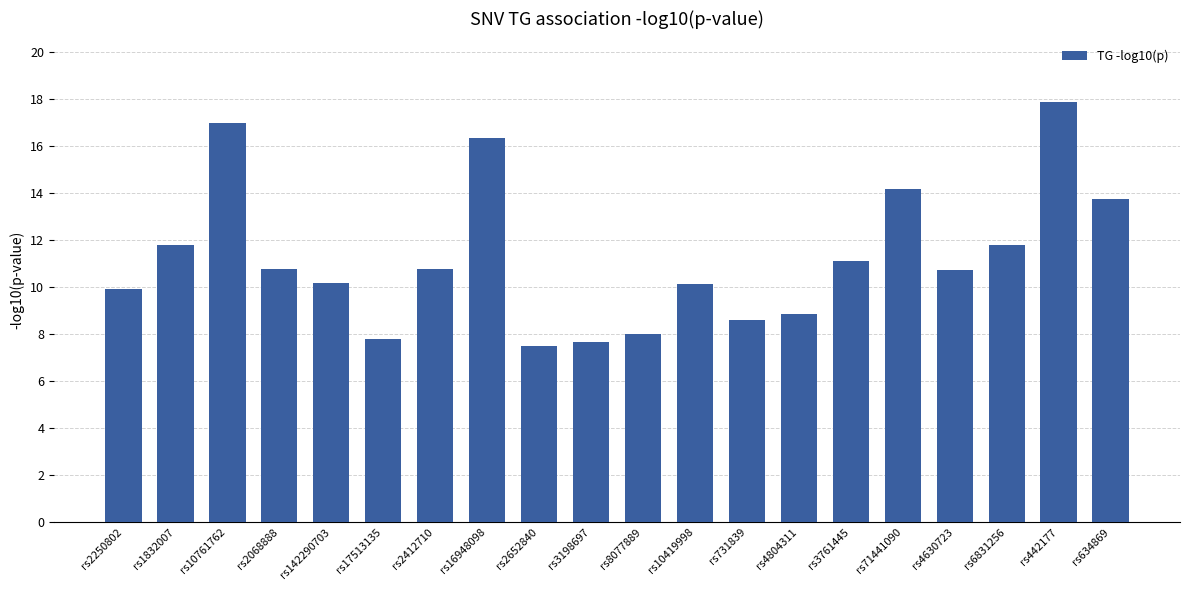

Approximately how many times larger is the value at rs8077889 compared to rs2412710?

0.7